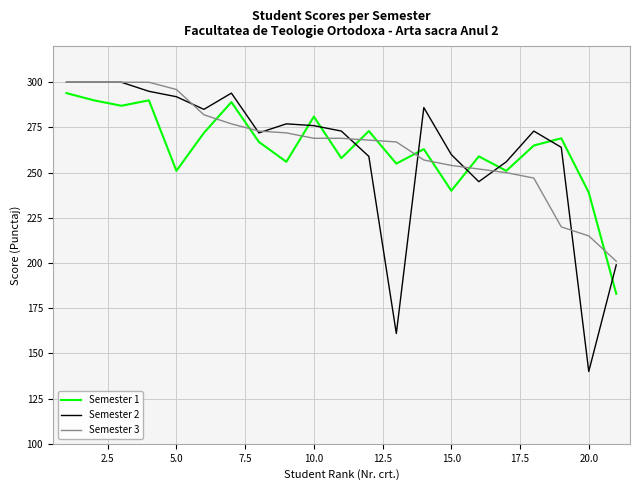

In Semester 1, how many points are higher than both neighbors (excluding endpoints)?

7